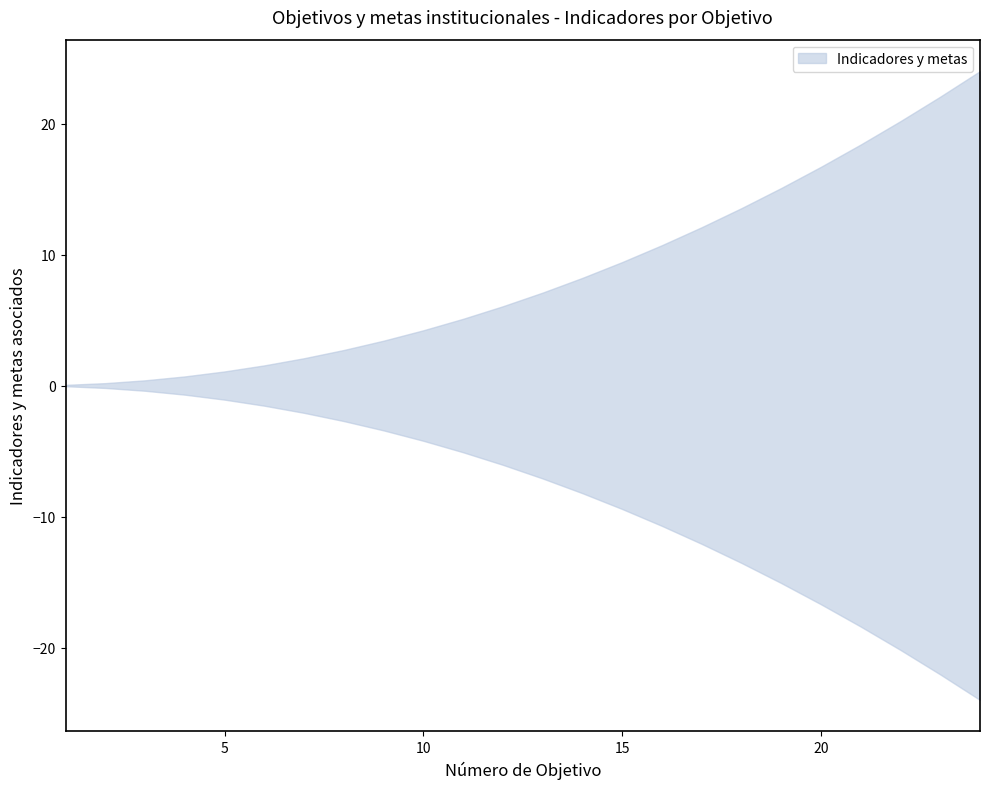

Rank the series at 10 from highest to lowest value.

Indicators (upper), Indicators (lower)